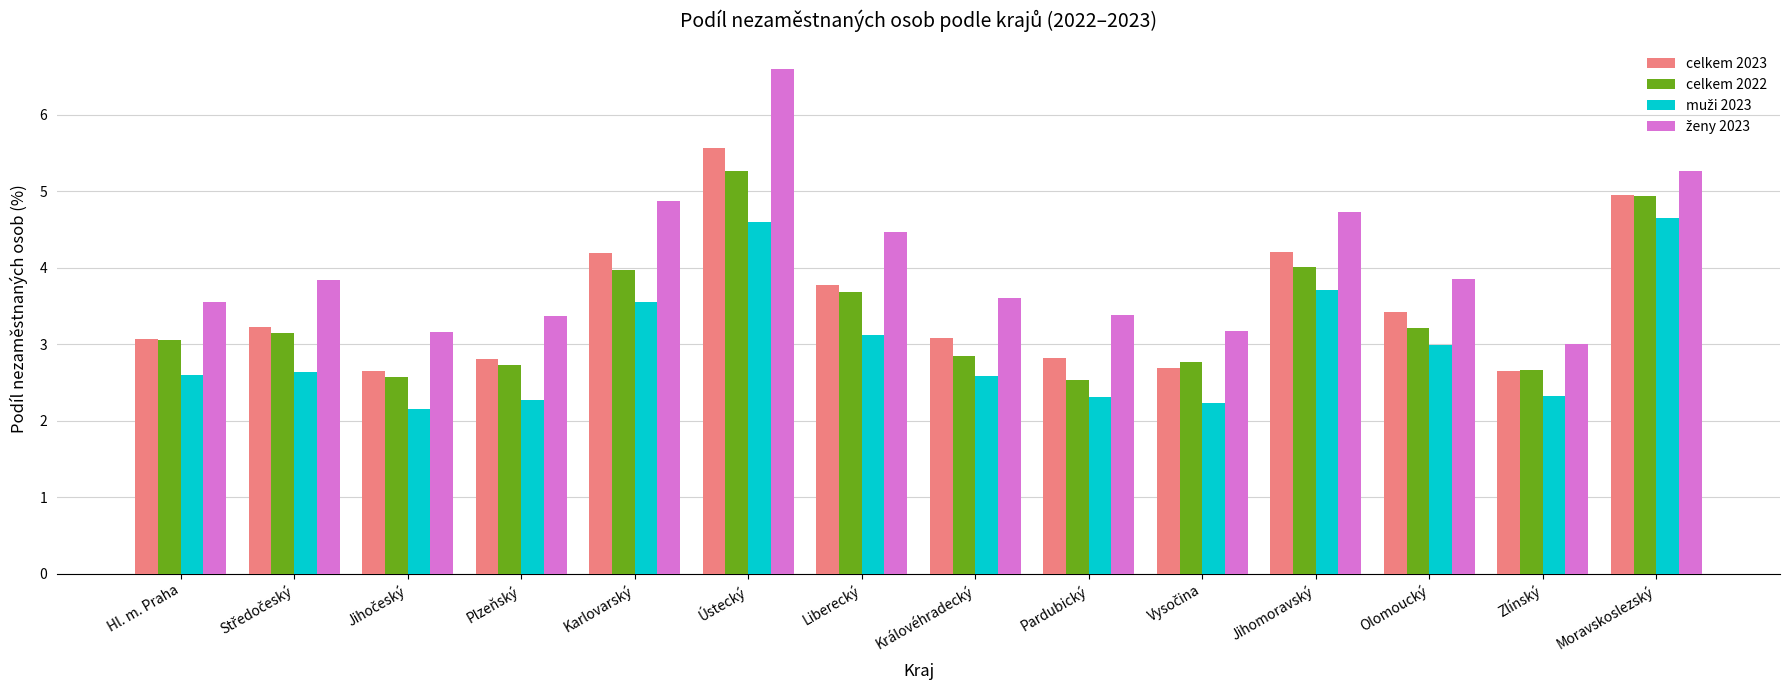

What is the difference between the highest and lowest values at Moravskoslezský?

0.6